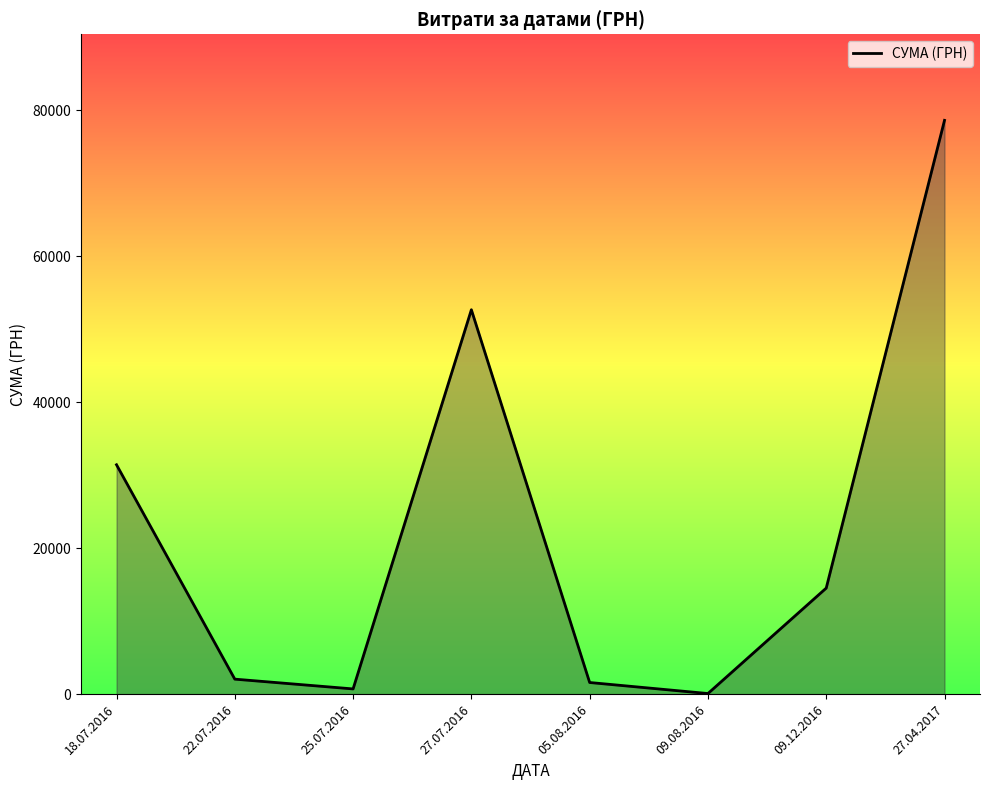

Which category has the highest value across all series?

27.04.2017